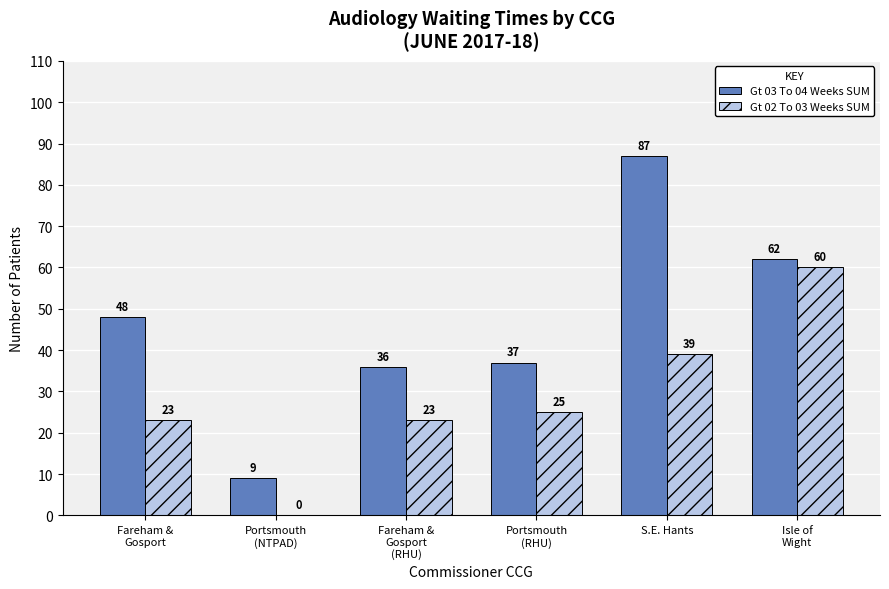

What is the maximum value shown in the chart?

87